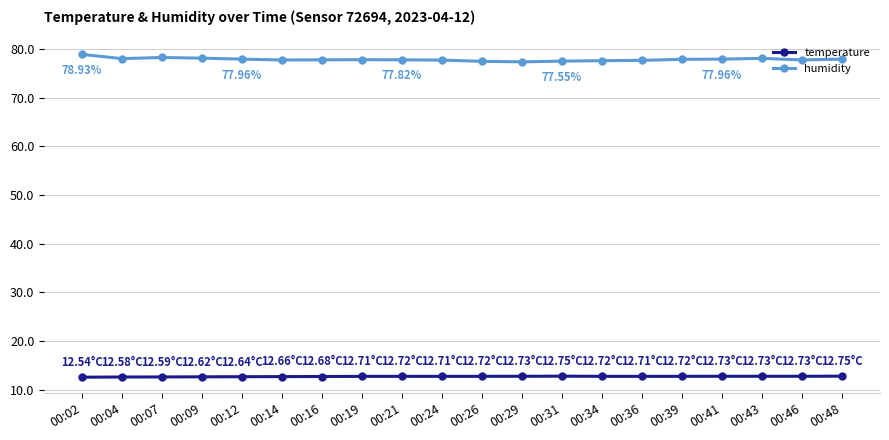

How many distinct data groups are displayed?

2